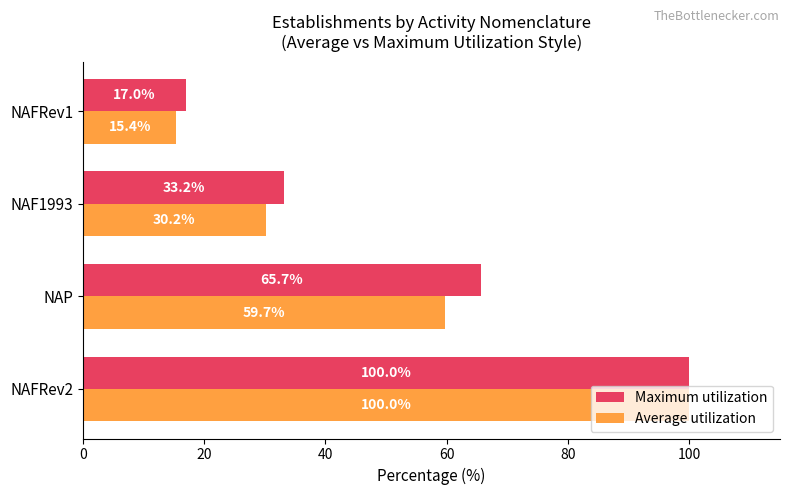

What is the difference between the Average utilization values at NAP and NAF1993?

29.5